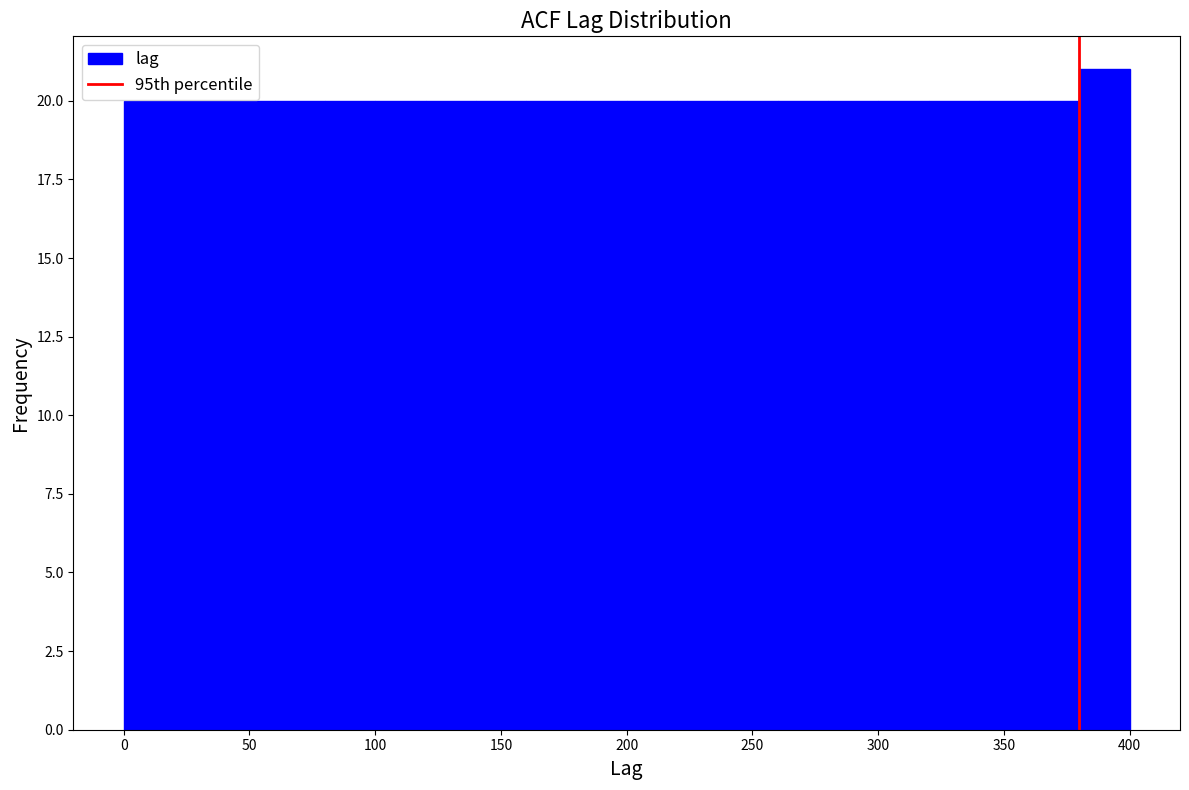

Reading left to right, transcribe this chart: for each bar, give the range it covers on the x-axis and its height. The values are not printed on the chart, so give them approximately, as read against the axis.

0 to 20: 20
20 to 40: 20
40 to 60: 20
60 to 80: 20
80 to 100: 20
100 to 120: 20
120 to 140: 20
140 to 160: 20
160 to 180: 20
180 to 200: 20
200 to 220: 20
220 to 240: 20
240 to 260: 20
260 to 280: 20
280 to 300: 20
300 to 320: 20
320 to 340: 20
340 to 360: 20
360 to 380: 20
380 to 400: 21